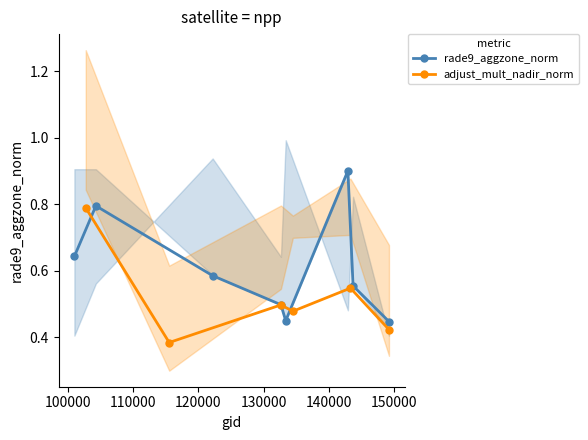

How many rade9_aggzone_norm values are between 0 and 1?

8